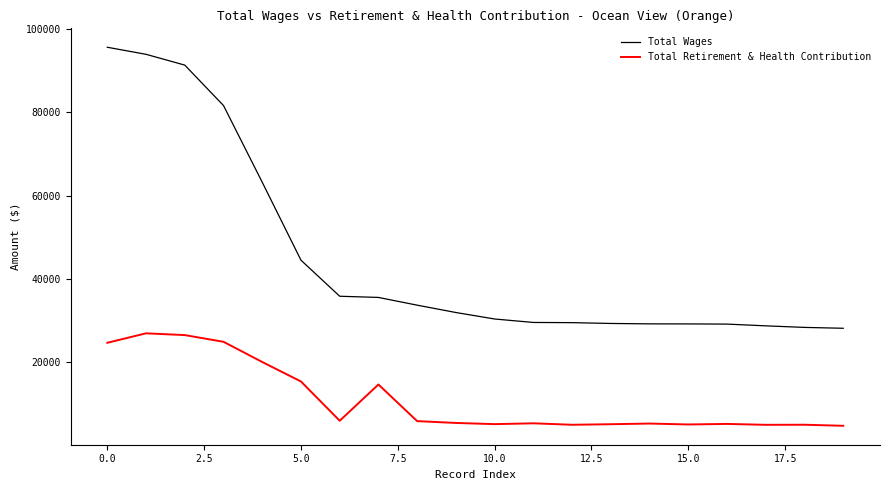

True or false: Total Wages and Total Retirement & Health Contribution cross at least once.

False